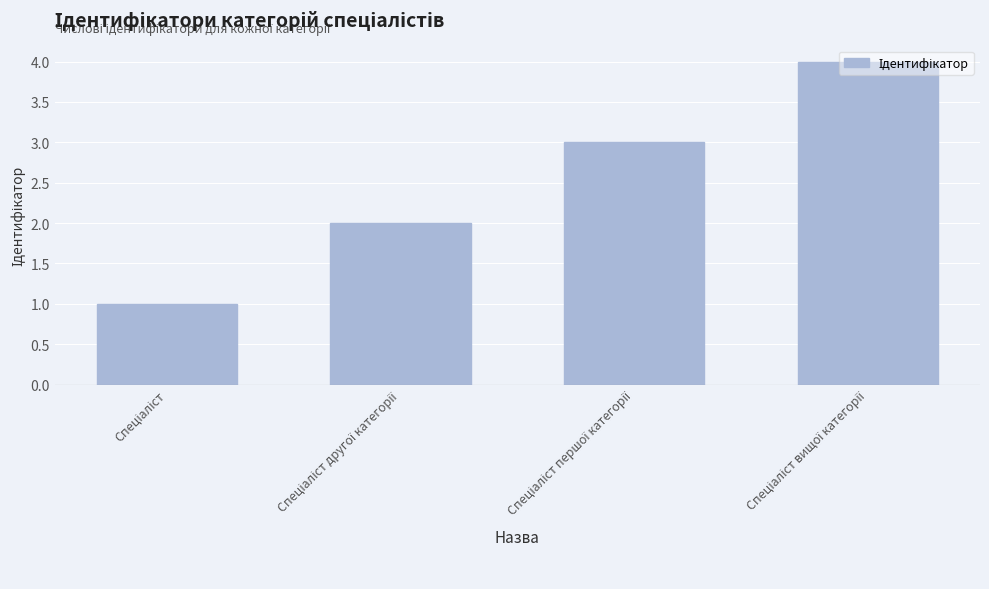

What is the difference between the maximum and minimum values?

3